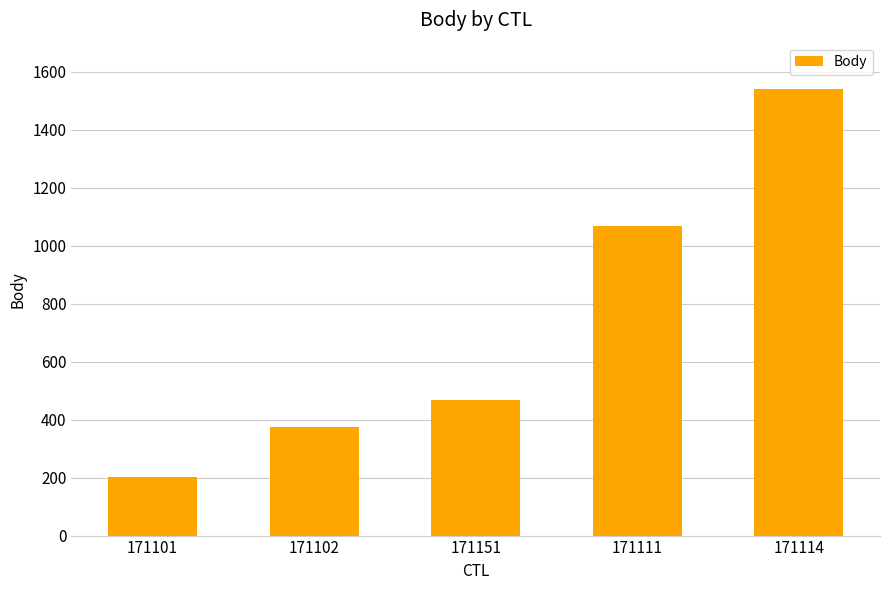

At which label is the value closest to 871?

171111